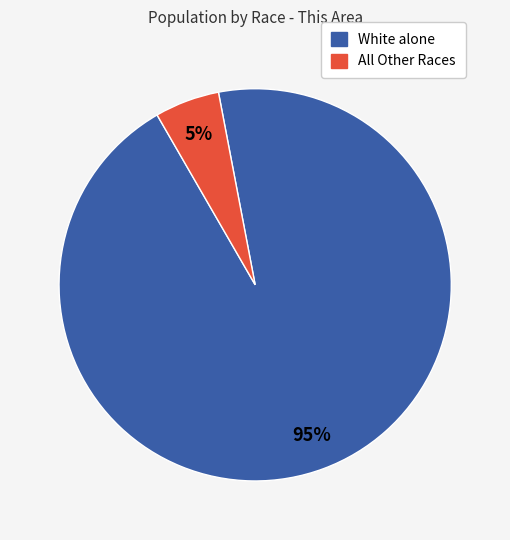

To the nearest percent, what is the average slice percentage?

50%